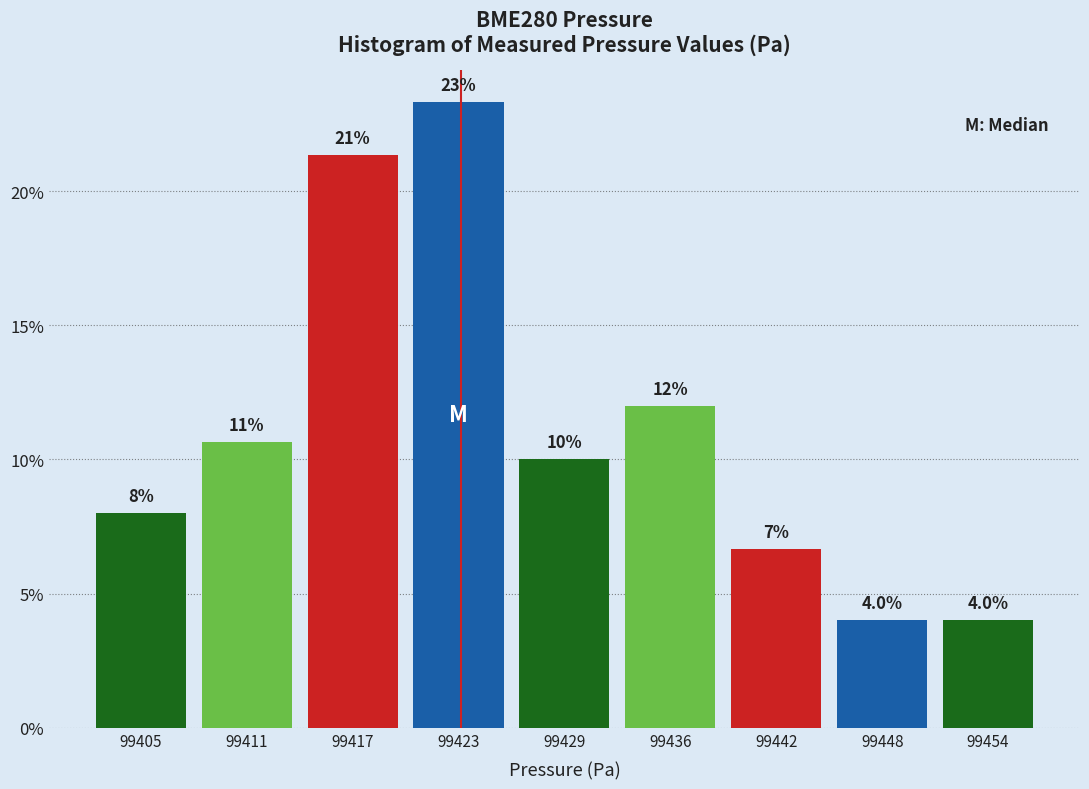

Reading left to right, transcribe all the data shown in this chart.

99405=8.0	99411=10.7	99417=21.3	99423=23.3	99429=10.0	99436=12.0	99442=6.7	99448=4.0	99454=4.0